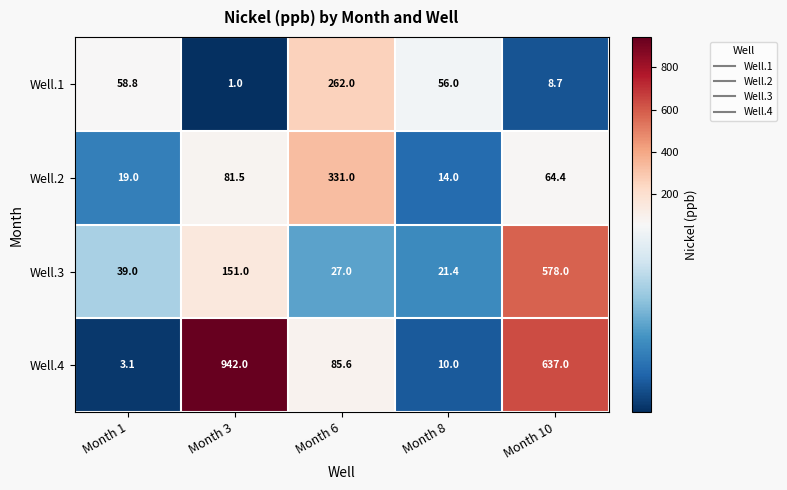

What is the spread (max minus min) of values at Month 6?

304.0